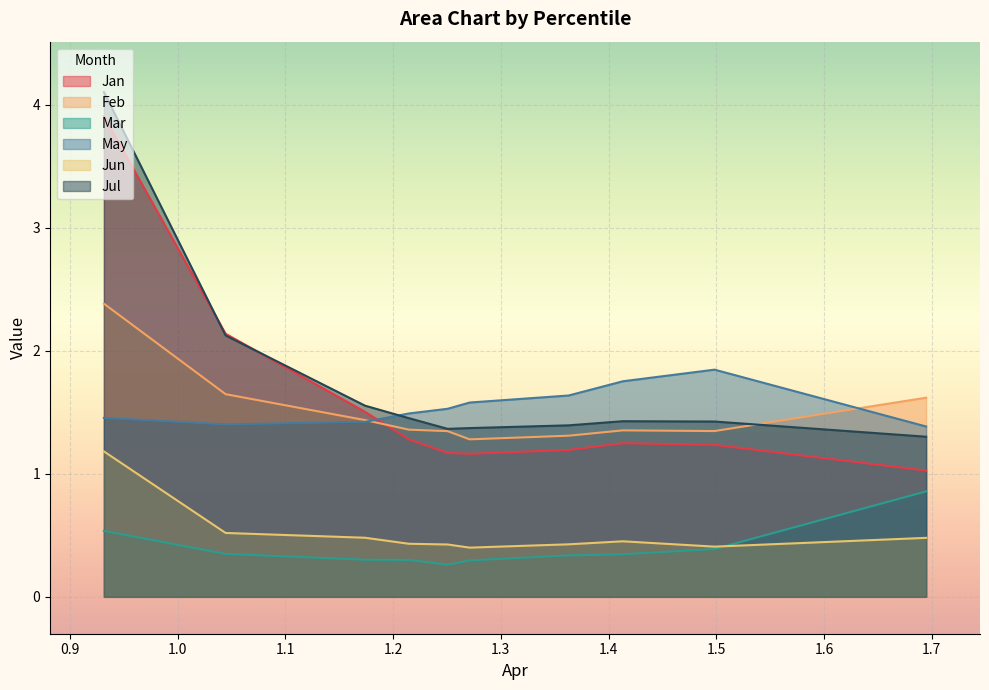

What is the difference between the maximum and minimum values in the Jul series?

2.8